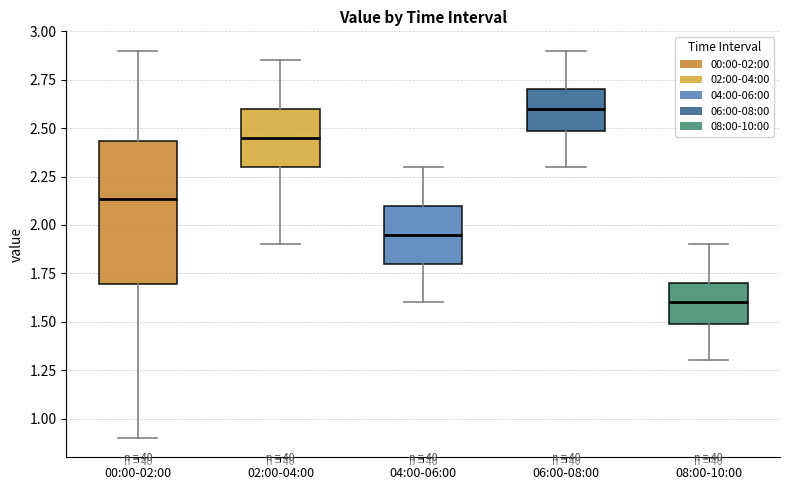

Which box's median line is the lowest?

08:00-10:00